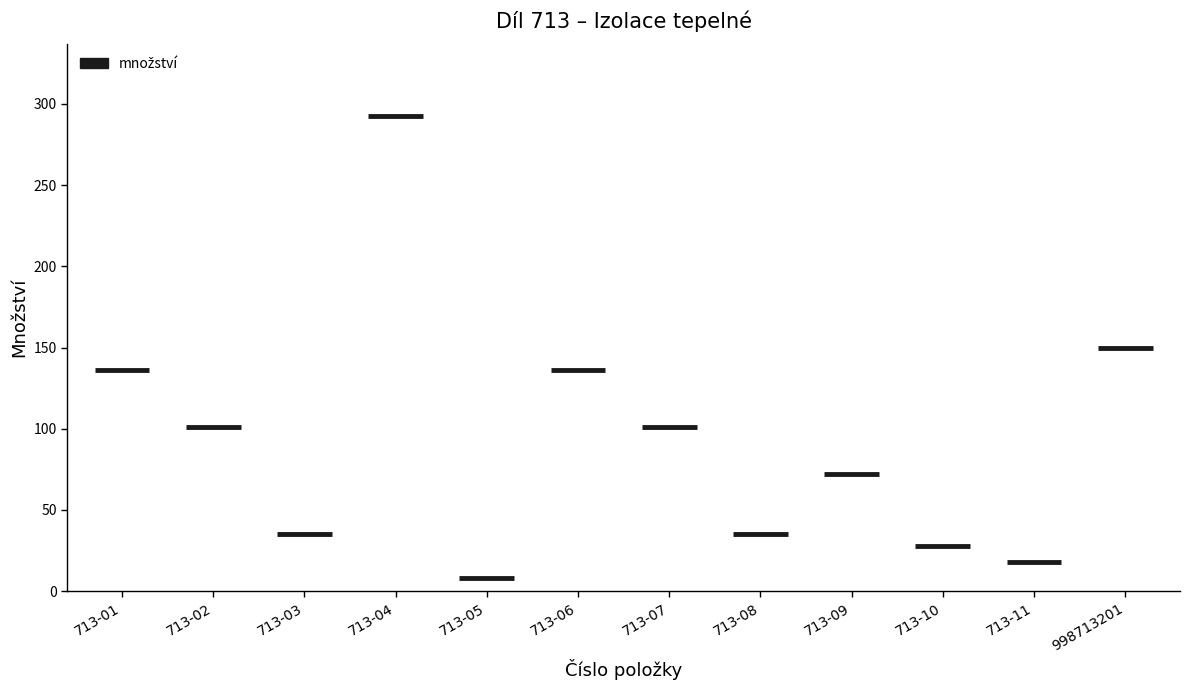

True or false: the data shows 391.1 at 713-04.

False